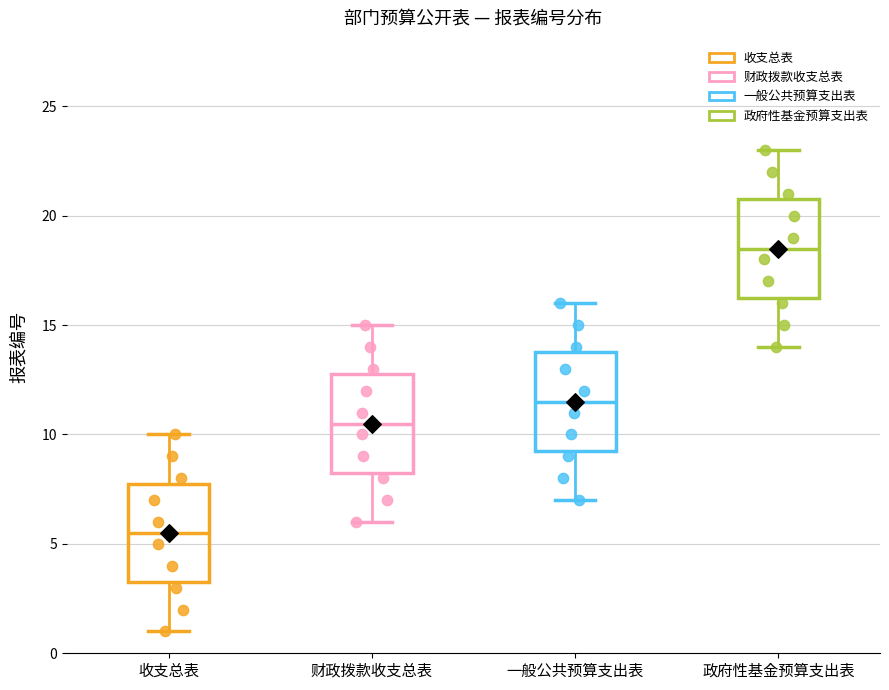

Reading left to right, read every box against the y-axis: the position of its median line, the range the box covers, and the ends of its whiskers. The values are not printed on the chart, so give them approximately, as read against the axis.

收支总表: median 5.5, box 3.5 to 8.0, whiskers 1.0 to 10.0
财政拨款收支总表: median 10.5, box 8.5 to 13.0, whiskers 6.0 to 15.0
一般公共预算支出表: median 11.5, box 9.5 to 14.0, whiskers 7.0 to 16.0
政府性基金预算支出表: median 18.5, box 16.5 to 21.0, whiskers 14.0 to 23.0